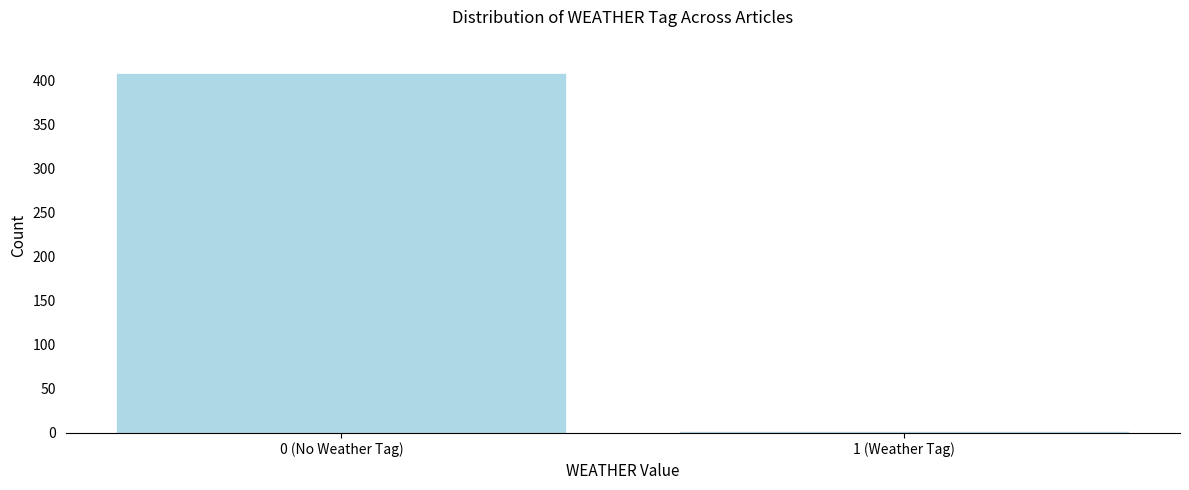

Reading left to right, list all the values displayed in this chart.

409	2